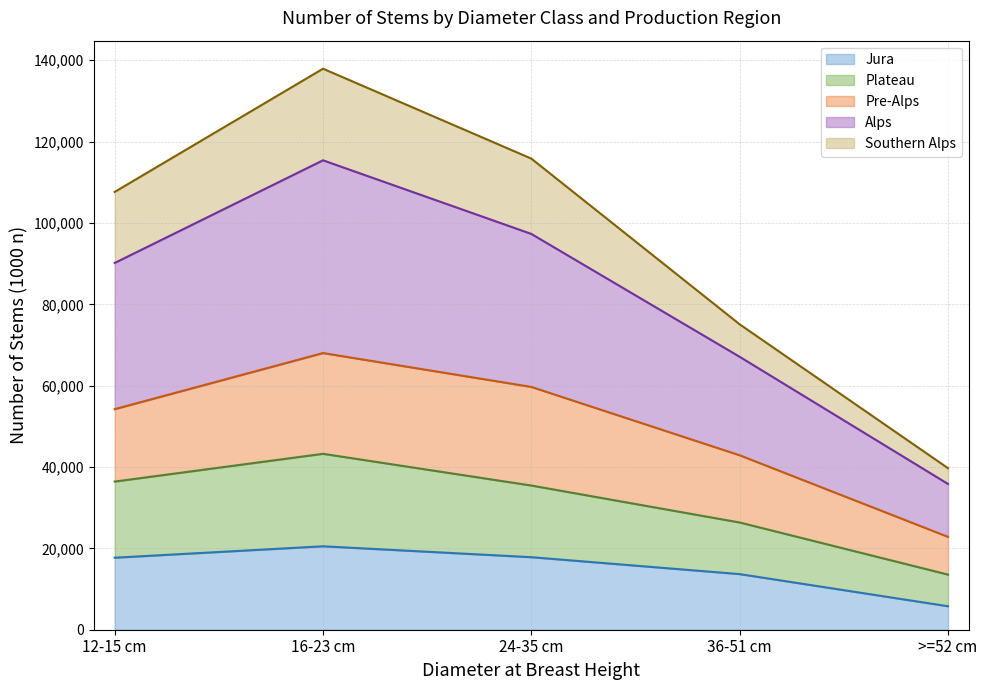

True or false: Plateau has more than 0 interior local peaks.

True